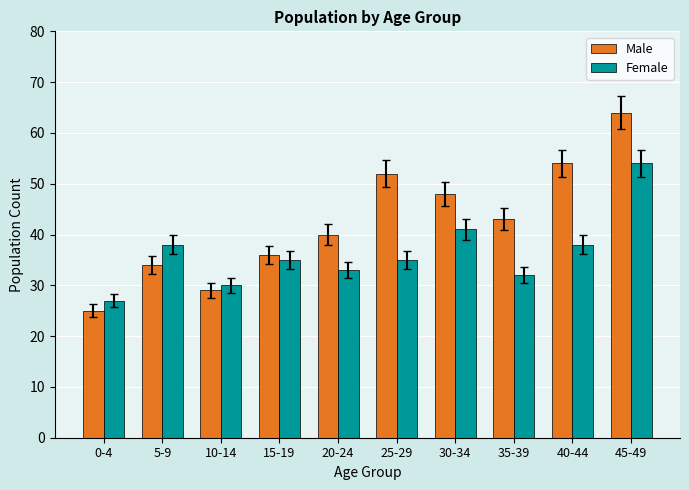

What position from the right is 0-4?

10